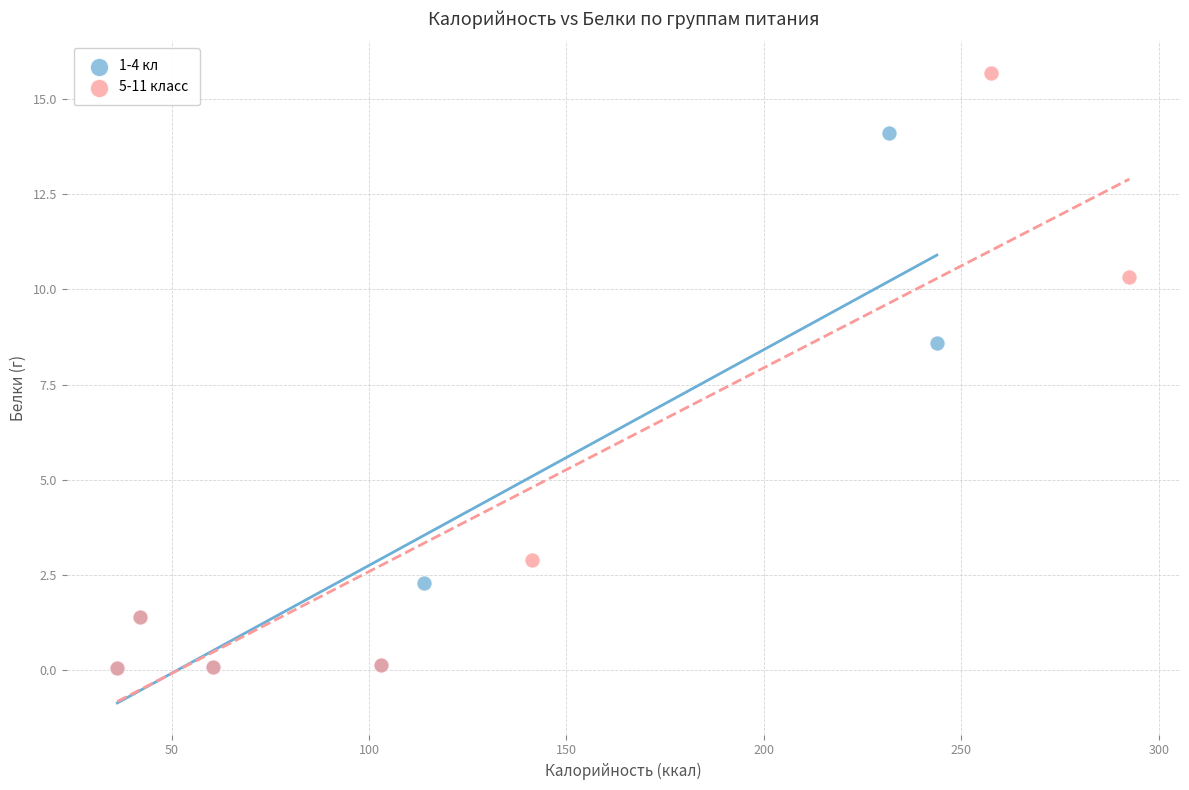

Which series reaches the maximum Y coordinate?

5-11 класс